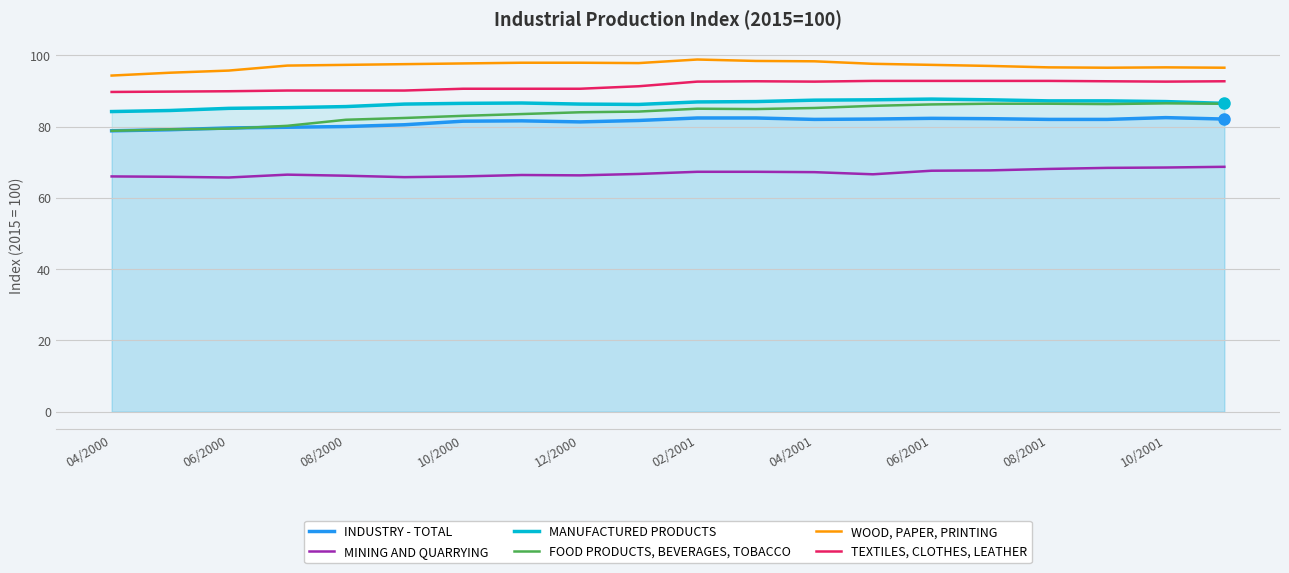

What are all the series names shown in the legend?

INDUSTRY - TOTAL, MINING AND QUARRYING, MANUFACTURED PRODUCTS, FOOD PRODUCTS, BEVERAGES, TOBACCO, WOOD, PAPER, PRINTING, TEXTILES, CLOTHES, LEATHER